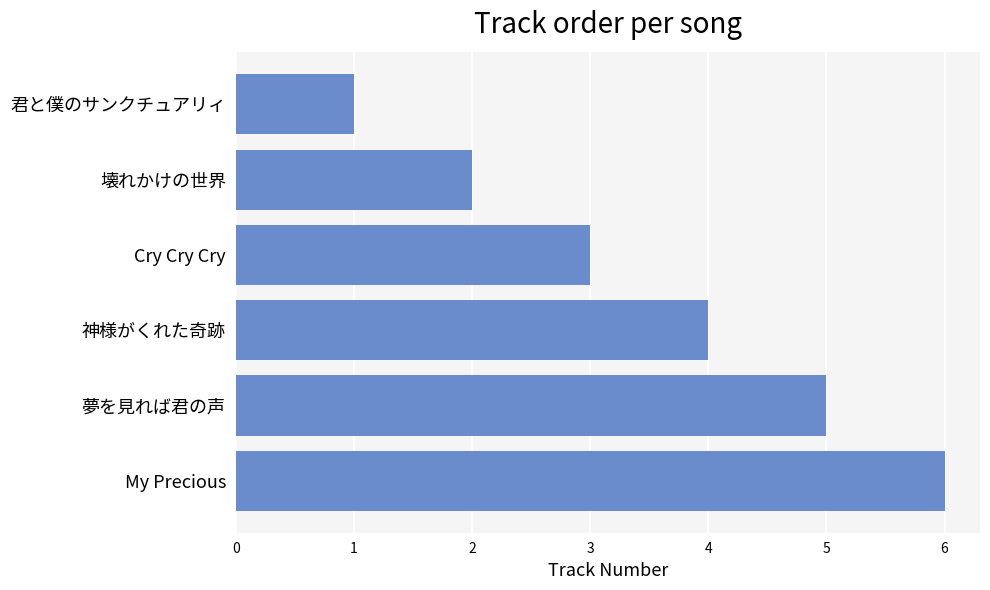

What is the greatest value displayed?

6